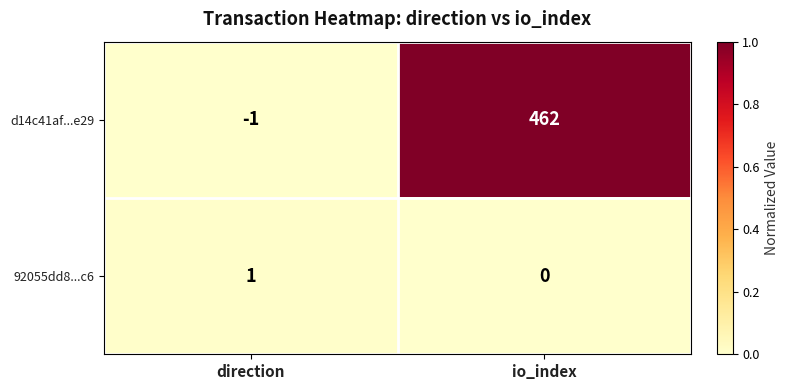

Reading left to right, transcribe all the data shown in this chart.

d14c41af...e29: -1	462
92055dd8...c6: 1	0